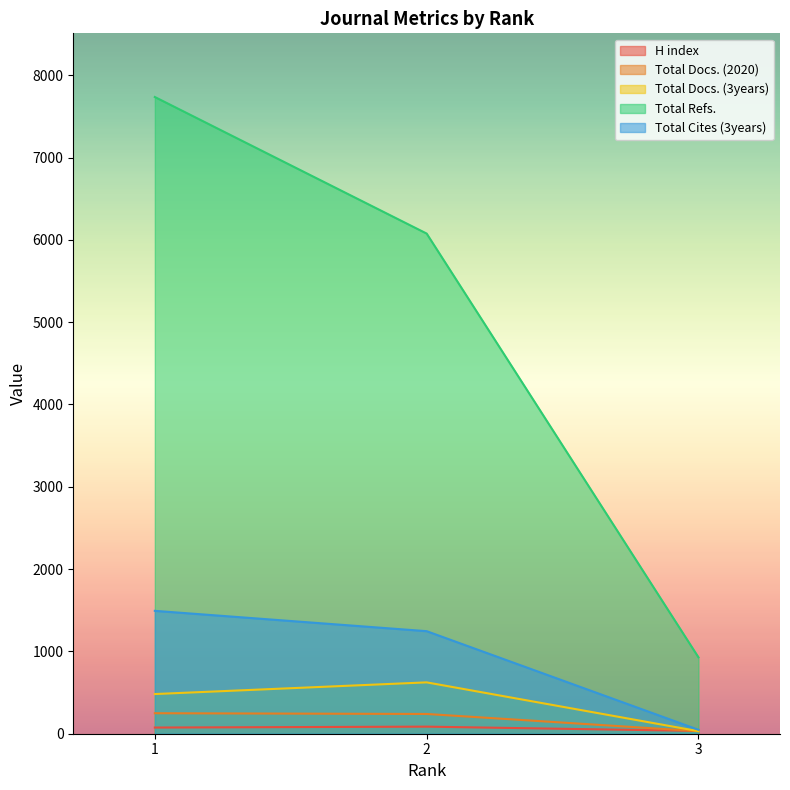

Between 1 and 3, which series saw the biggest shift?

Total Refs.